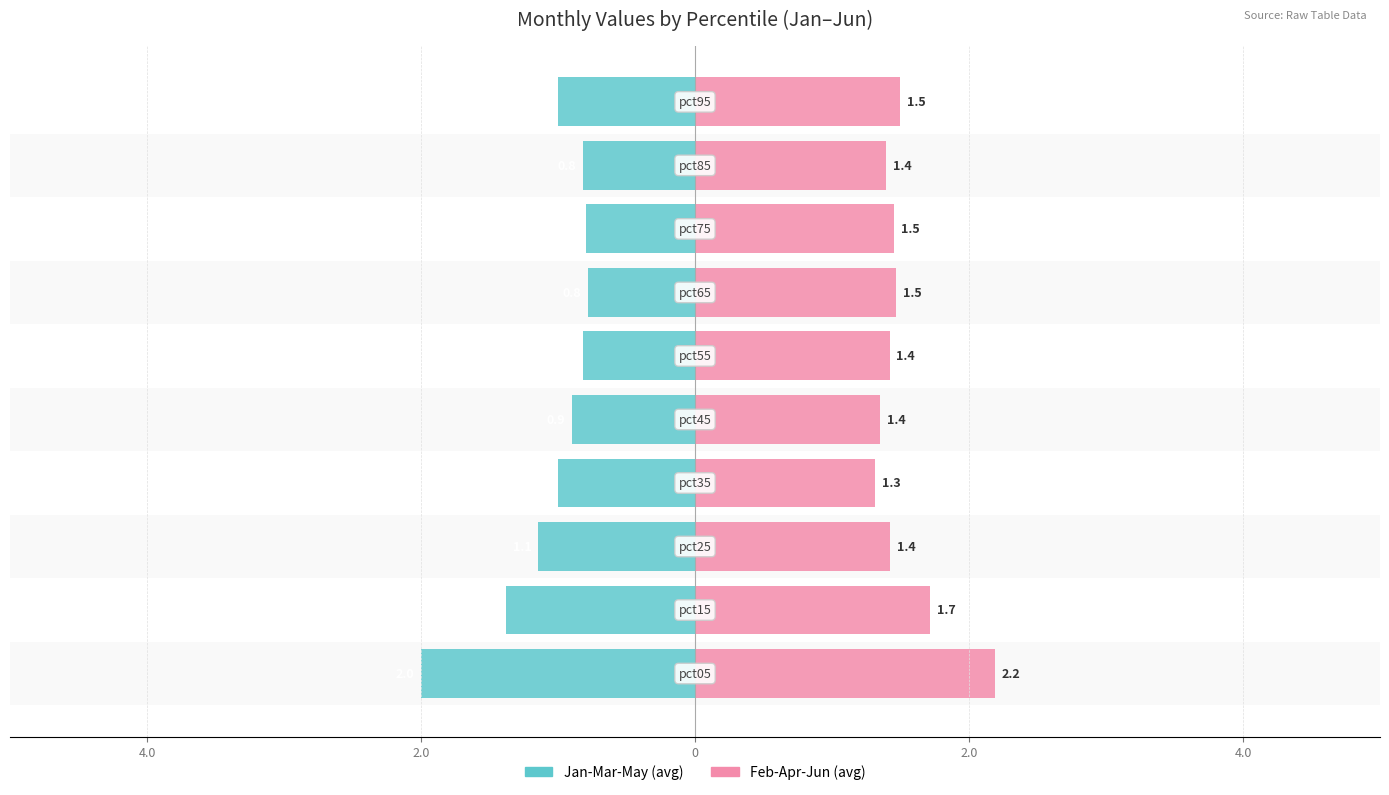

How many categories are shown in the chart?

10